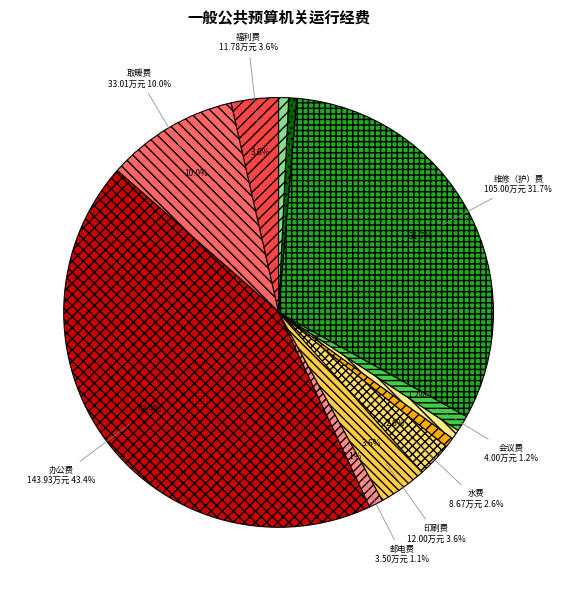

Do 其他商品和服务支出 and 维修（护）费 together represent more than half of the pie?

No